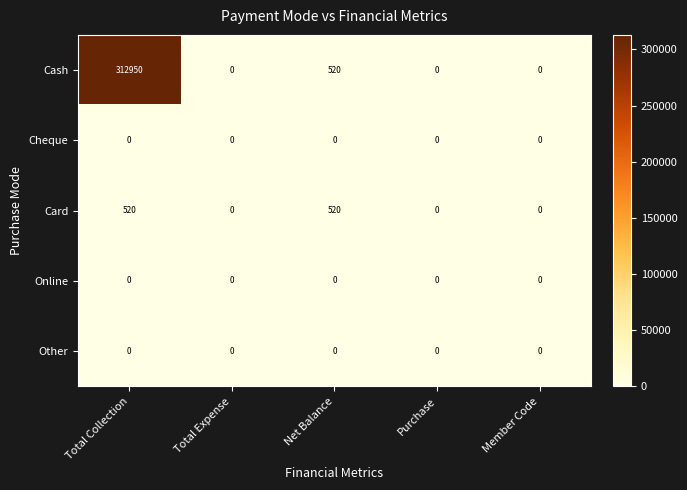

How many Card values are between 0 and 520?

5